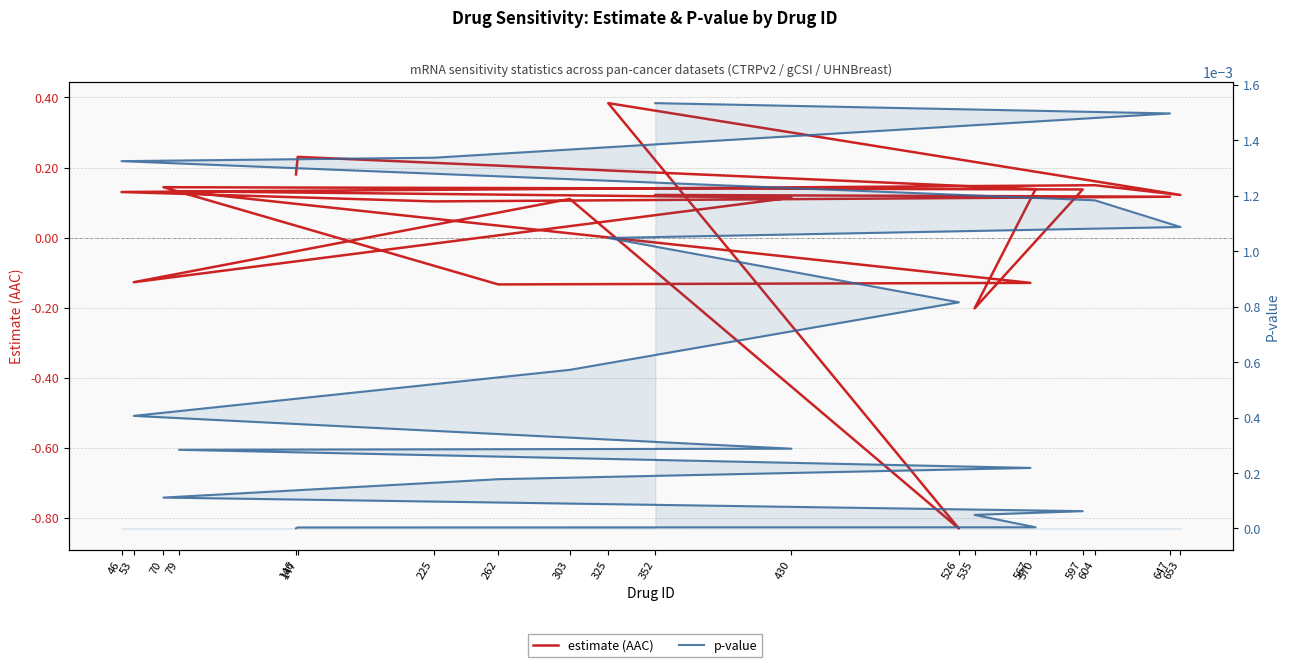

Which label corresponds to the smallest value in the chart?

526